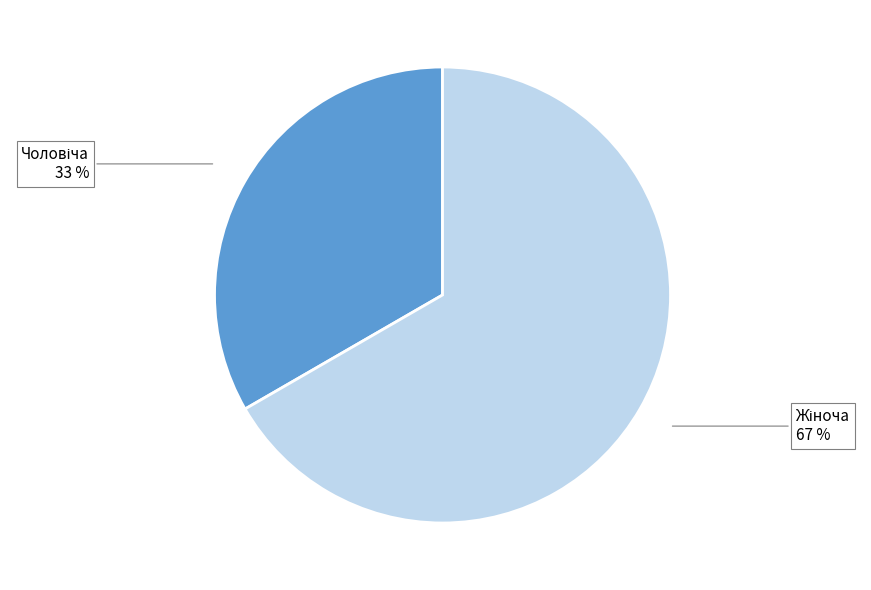

To the nearest percent, what is the average slice percentage?

50%